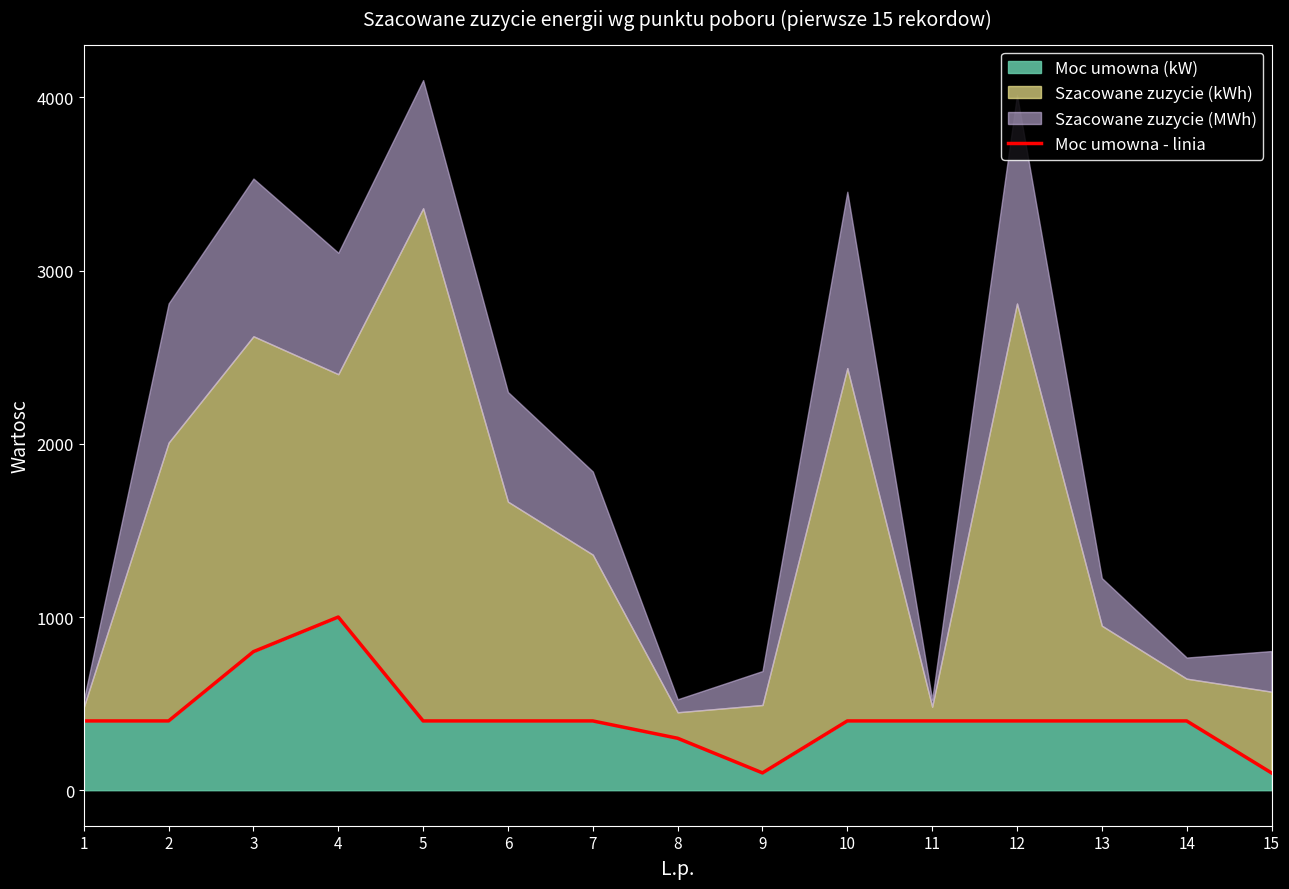

What is the ratio of the value at 6 to the value at 13?

1.0